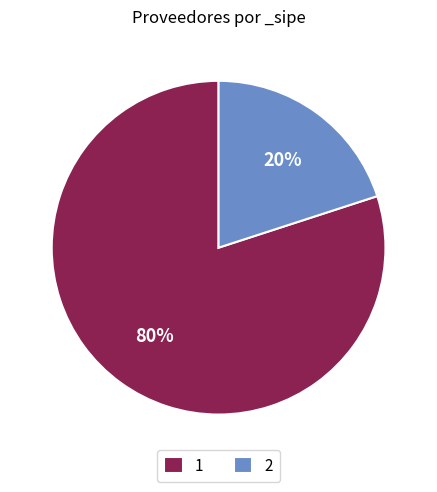

Is the sum of 2 and 1 greater than half?

Yes